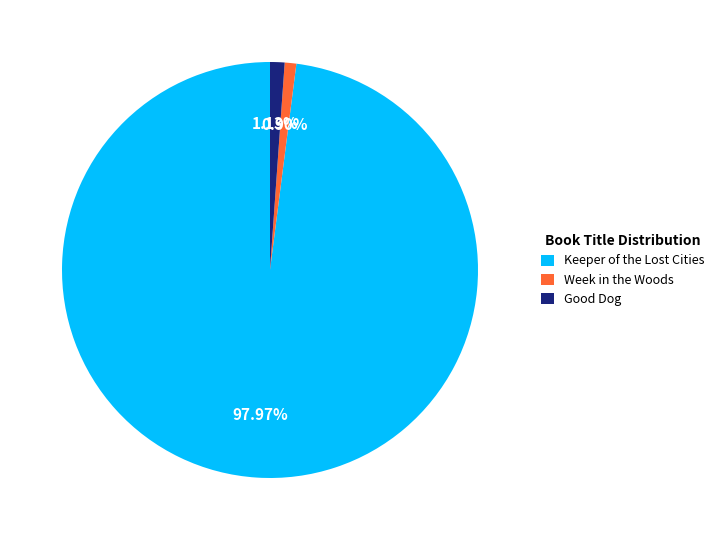

Combined, do Good Dog and Week in the Woods account for over 50%?

No